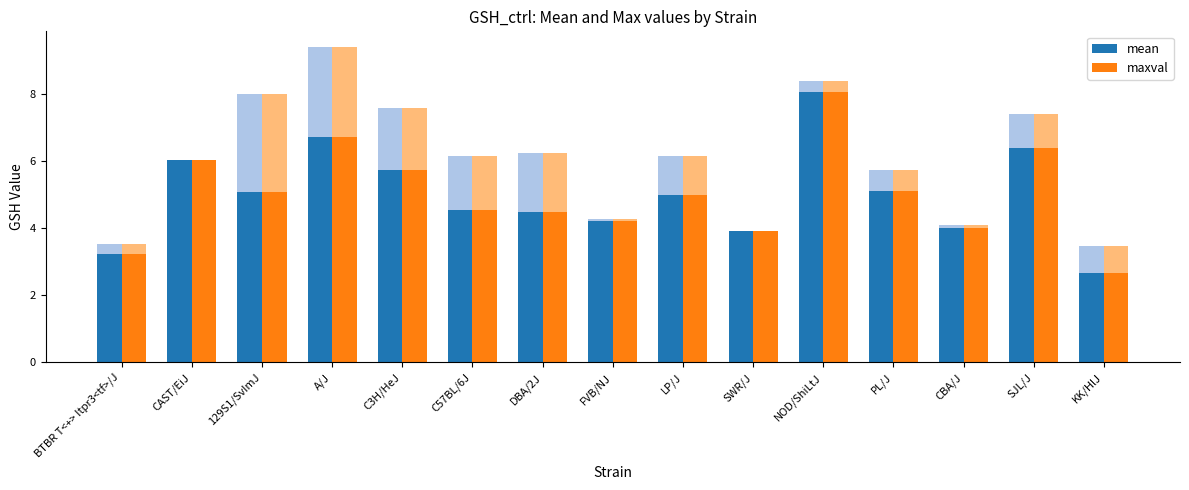

What is the difference between the highest and lowest values at FVB/NJ?

0.1